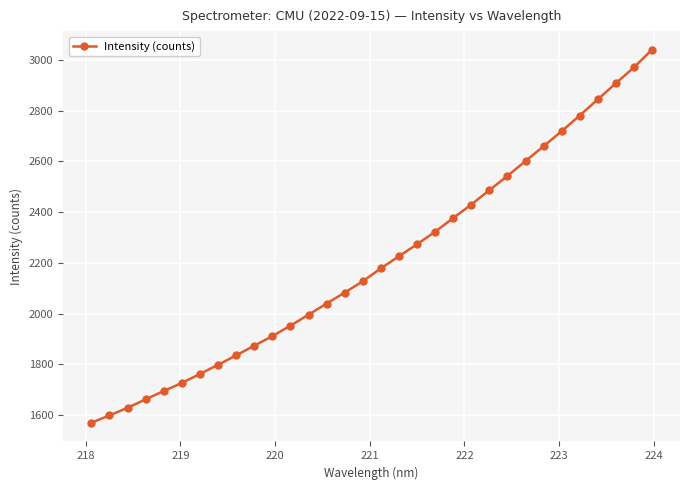

True or false: the data has more than 0 interior local peaks.

False